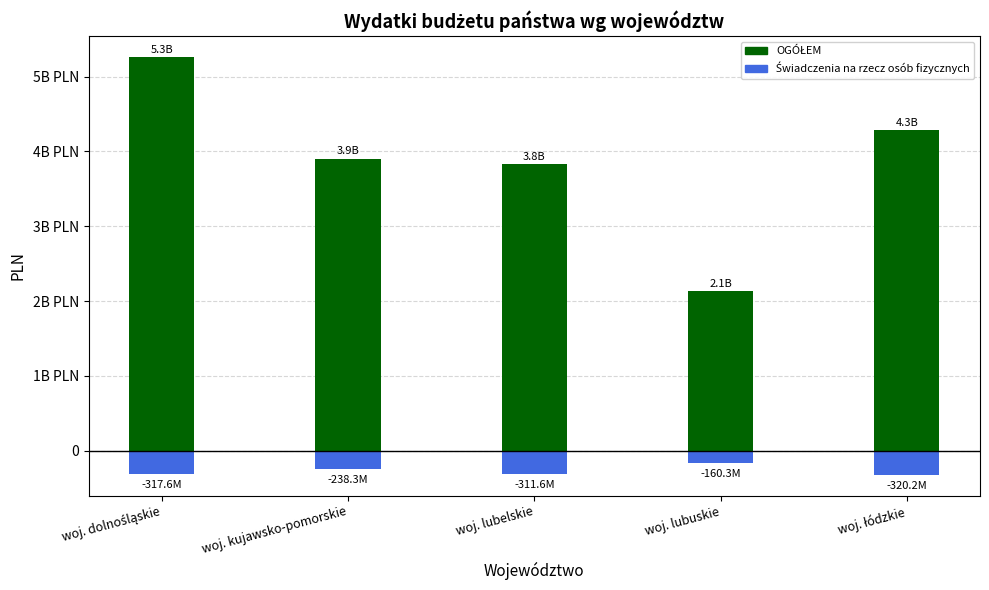

Which series has the largest range (max minus min)?

OGÓŁEM